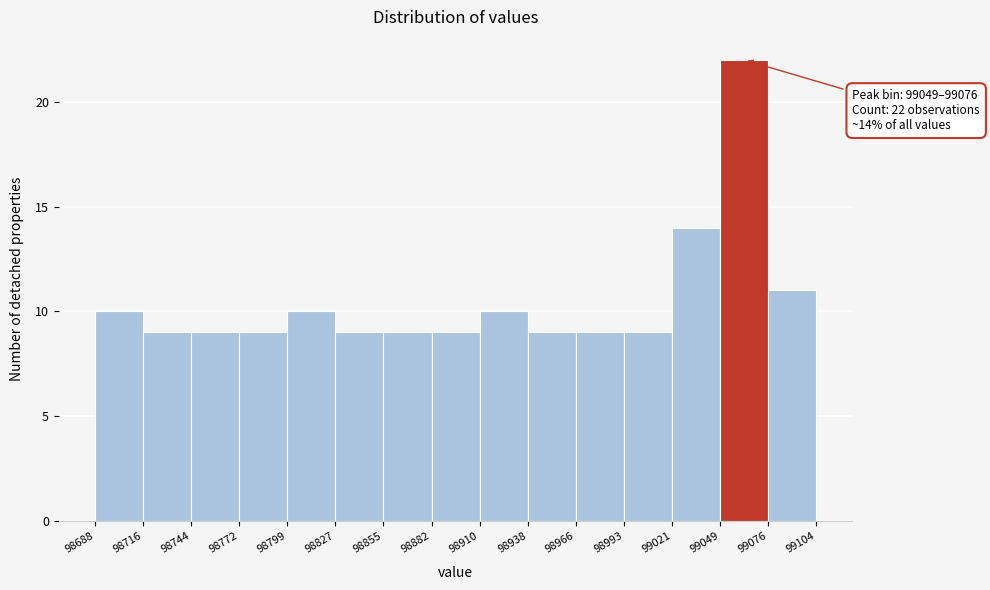

Over which range of the x-axis is the bar tallest?

99049 to 99076